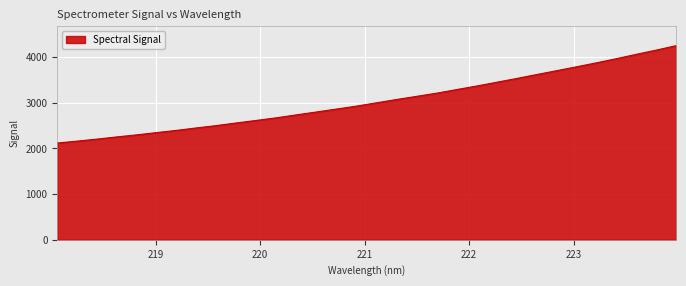

What is the minimum value shown in the chart?

2120.0